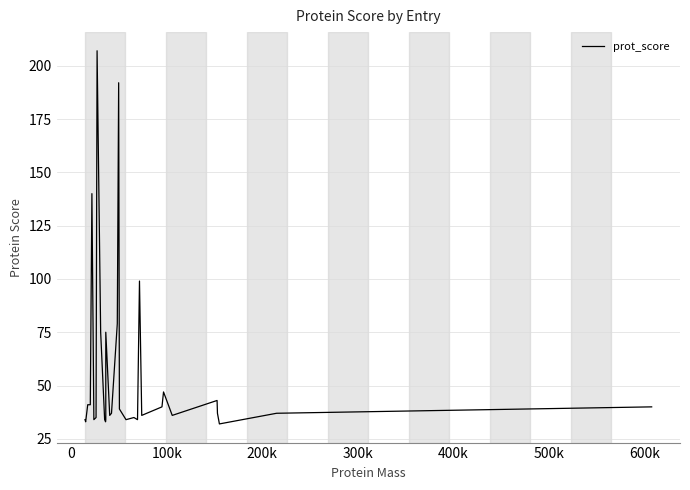

What is the maximum value shown in the chart?

207